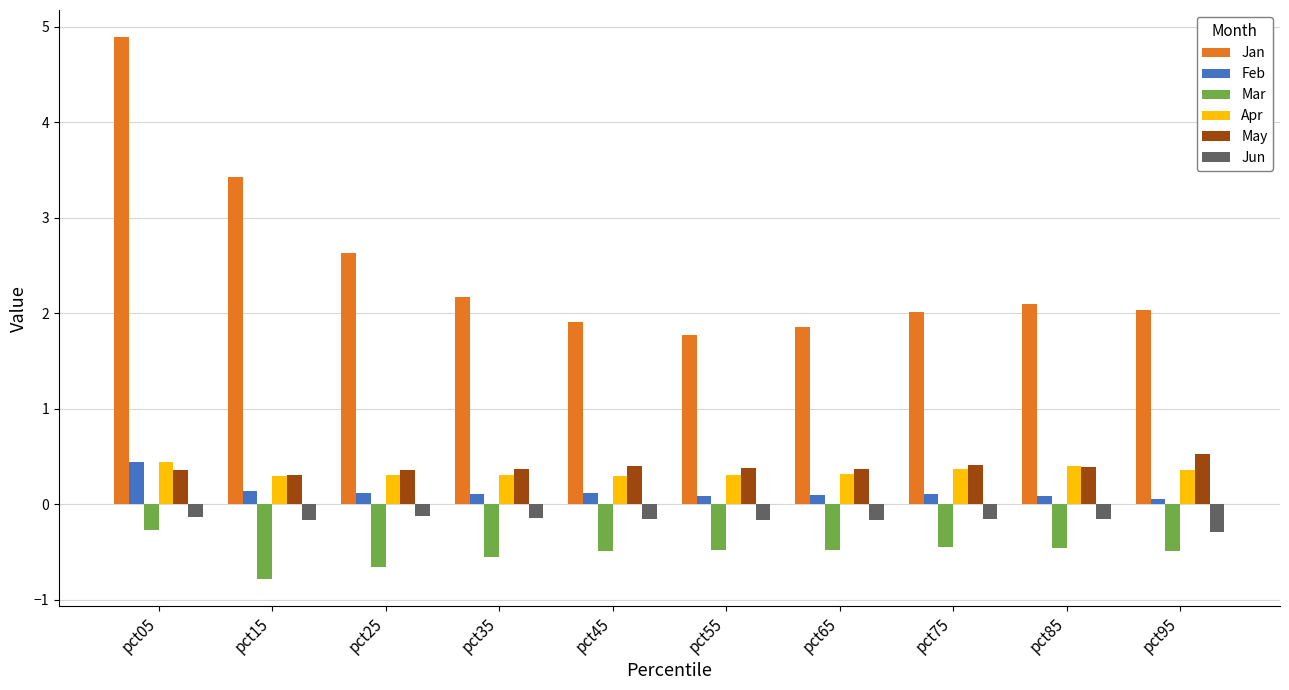

Which series has the largest total across all categories?

Jan